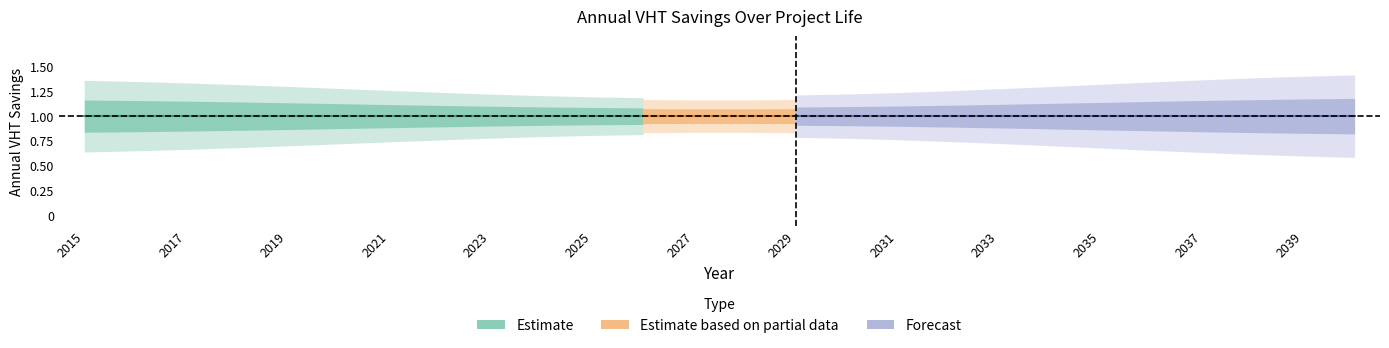

At which label is project_life closest to 1?

2015